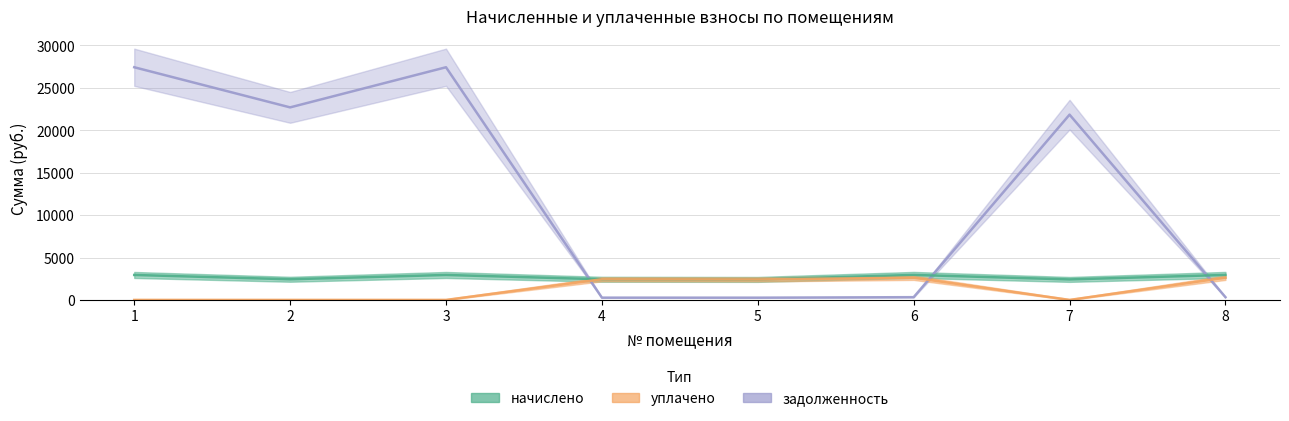

The value of уплачено at 8 is 4137.2. True or false?

False